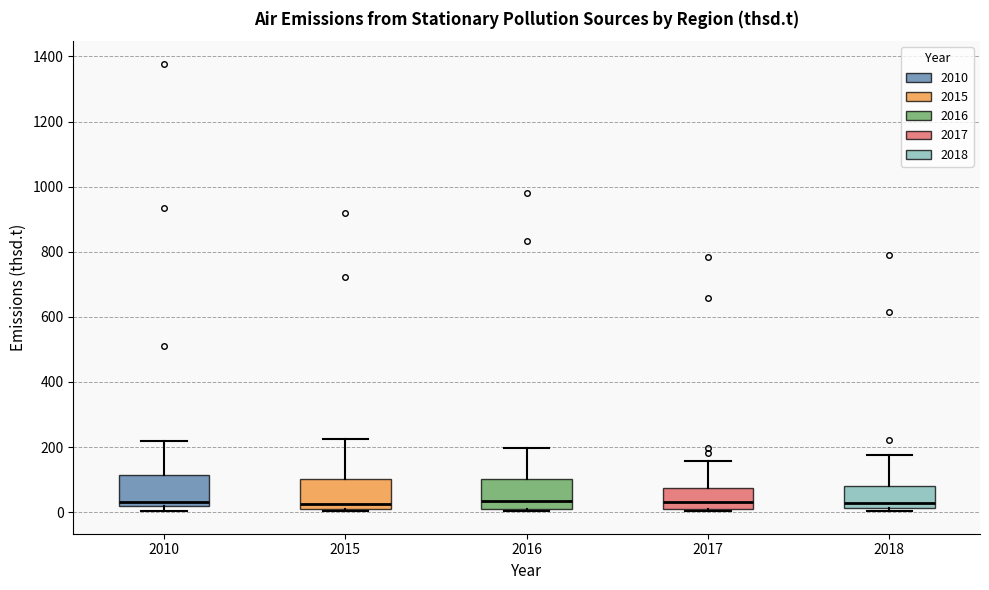

Reading left to right, read every box against the y-axis: the position of its median line, the range the box covers, and the ends of its whiskers. The values are not printed on the chart, so give them approximately, as read against the axis.

2010: median 40, box 20 to 120, whiskers 0 to 220
2015: median 20 (just above the box's lower edge), box 20 to 100, whiskers 0 to 220
2016: median 40, box 0 to 100, whiskers 0 (just below the box's lower edge) to 200
2017: median 40, box 20 to 80, whiskers 0 to 160
2018: median 20 (just above the box's lower edge), box 20 to 80, whiskers 0 to 180